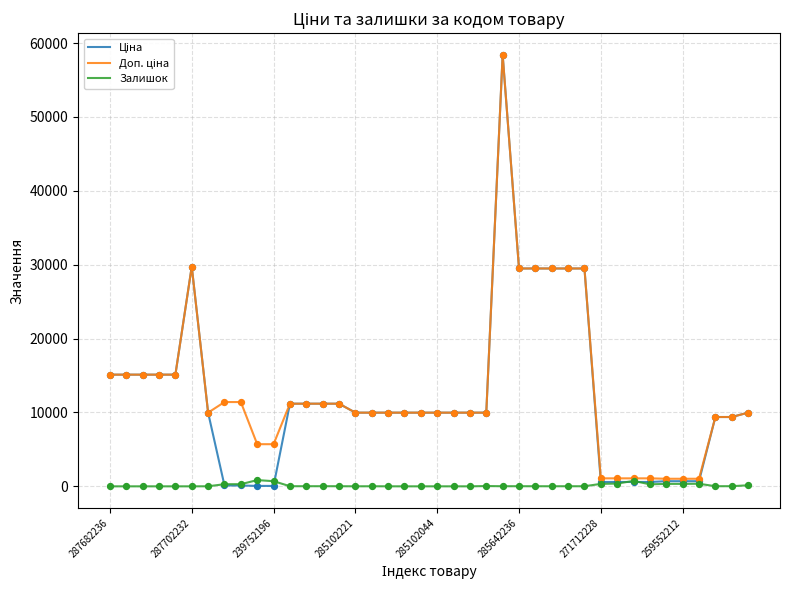

What is the maximum value shown in the chart?

58426.5